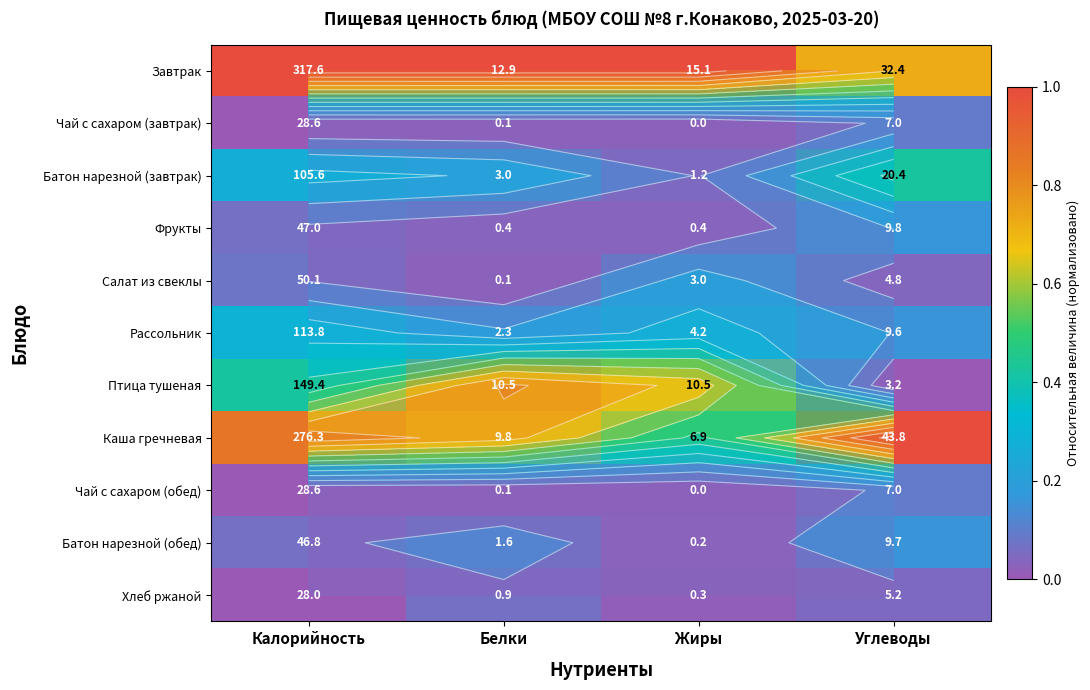

At how many categories does at least one series exceed 0?

4